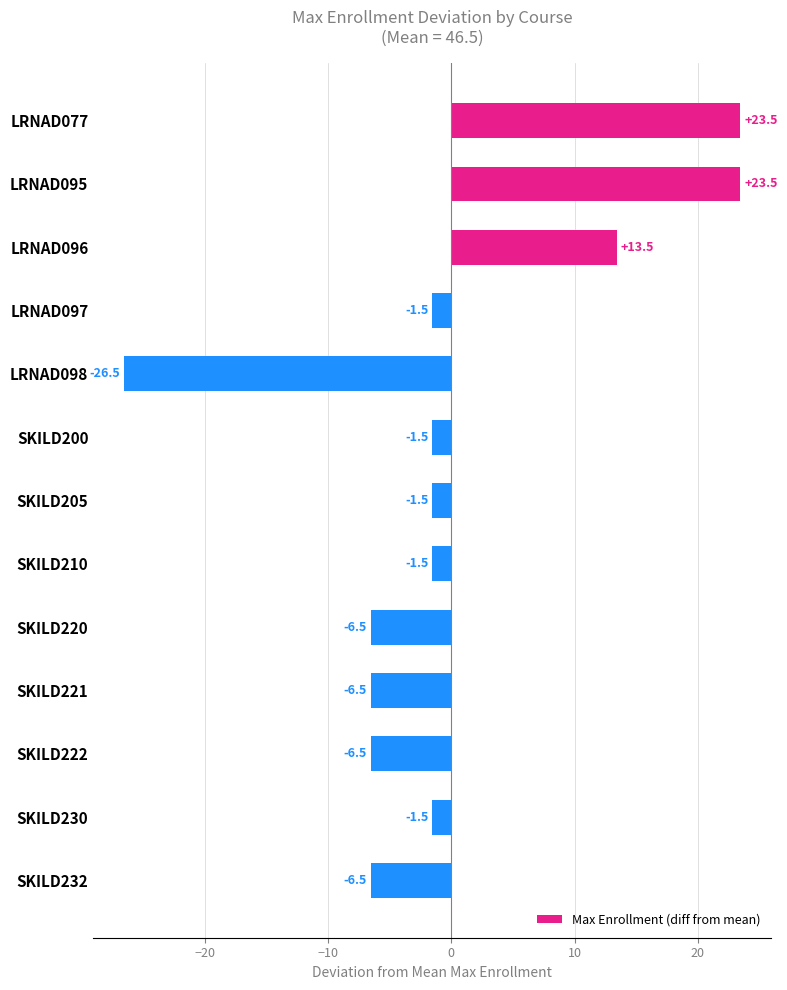

How many data points are less than -1?

10